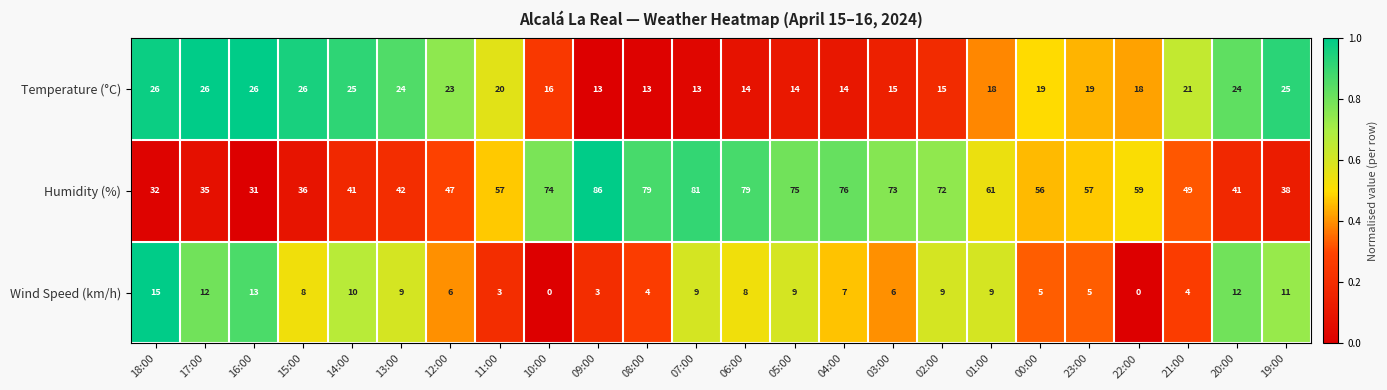

True or false: Wind Speed (km/h) has a value of 15 at 05:00.

False